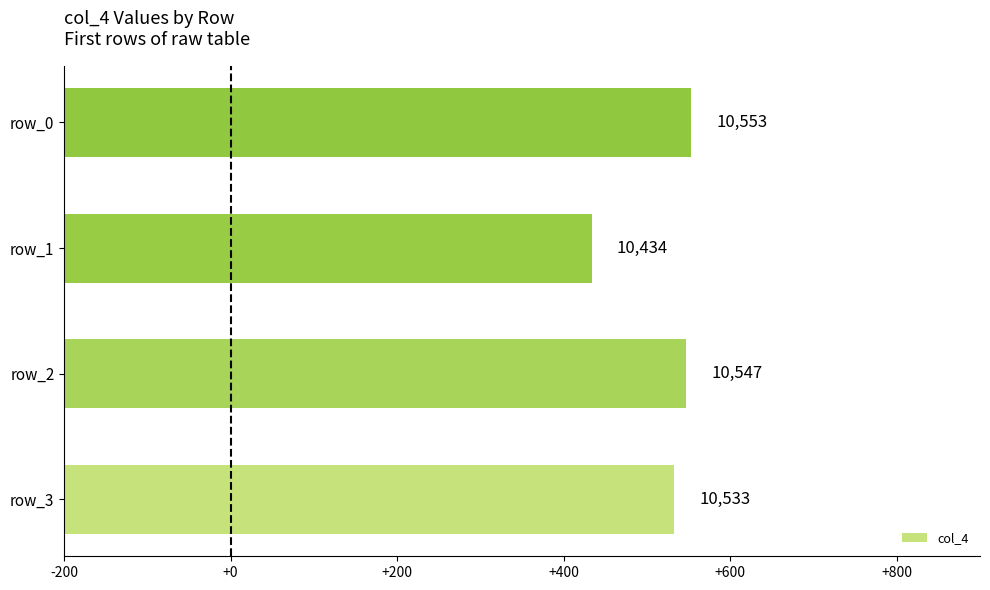

What is the greatest value displayed?

10553